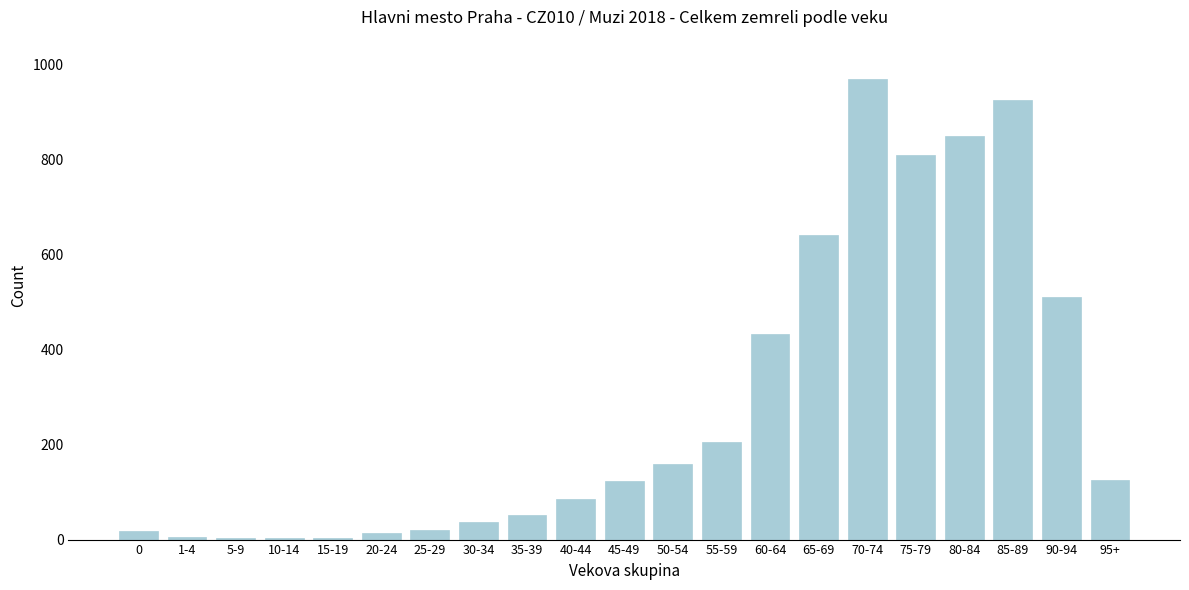

At which label is the value closest to 486?

90-94